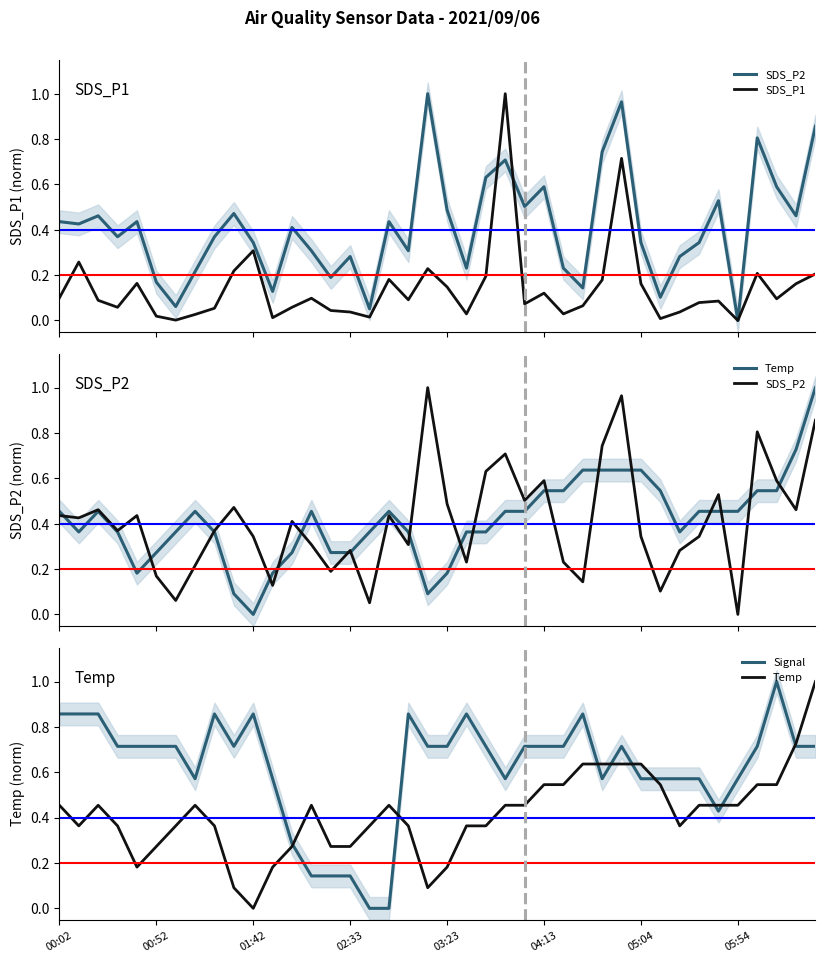

What is the greatest value displayed?

1.0